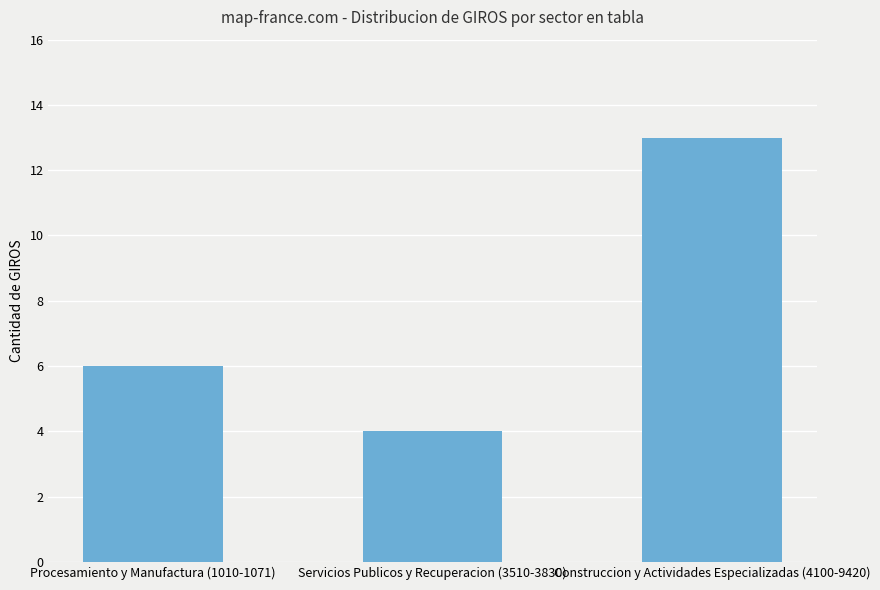

How many data points are less than 6?

1